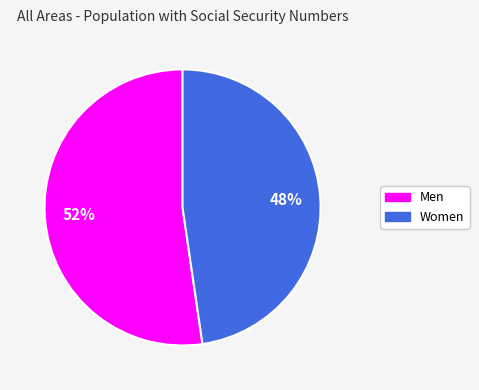

What percentage is the Women slice, to the nearest percent?

48%